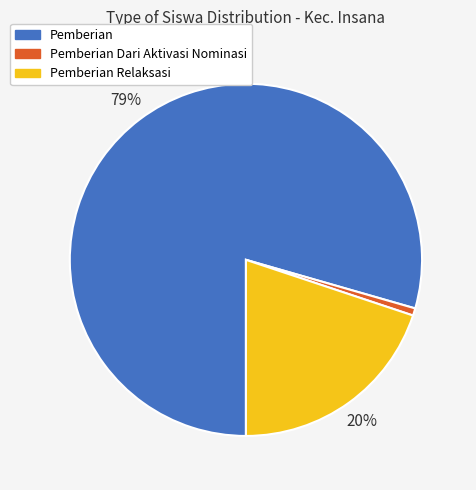

To the nearest percent, what is the average slice percentage?

33%